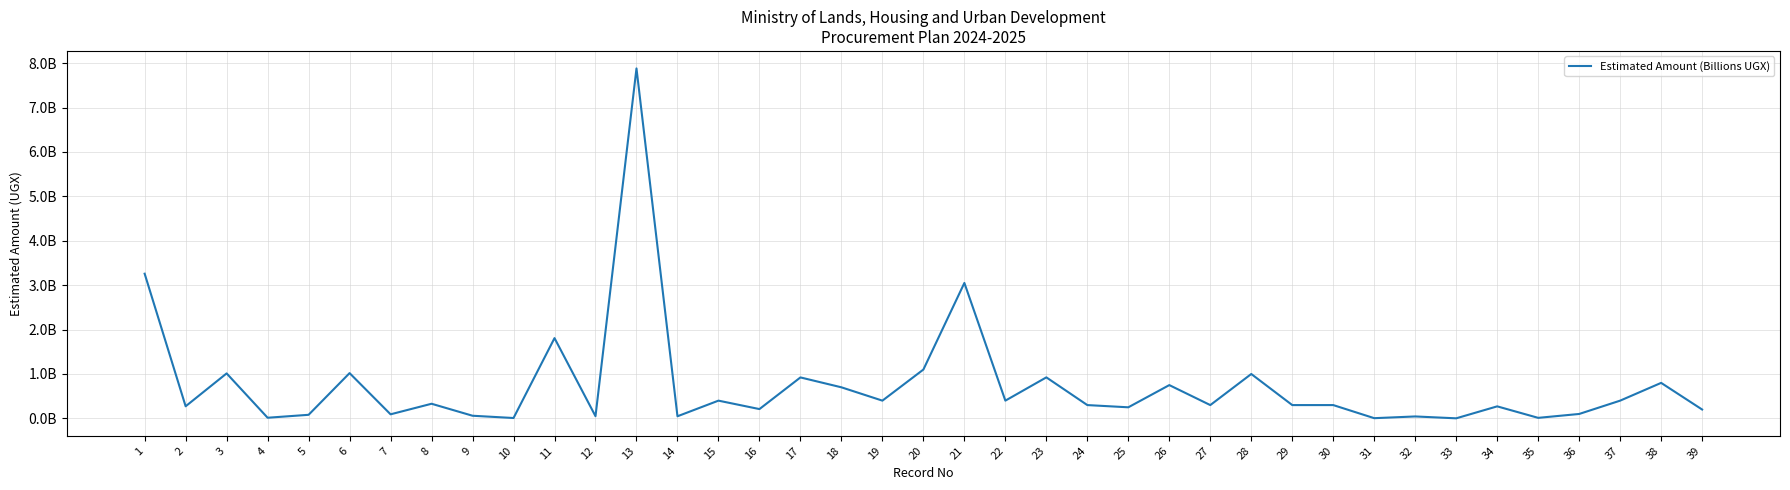

What is the value of the 25th point from the left?

250000000